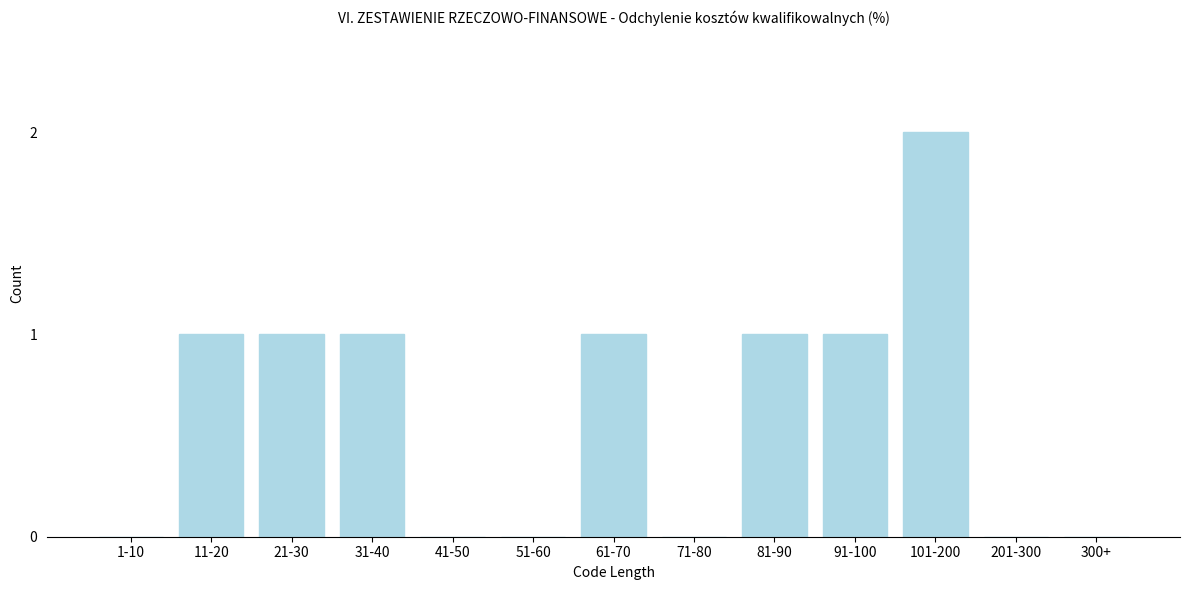

Reading left to right, transcribe all the data shown in this chart.

1-10=0	11-20=1	21-30=1	31-40=1	41-50=0	51-60=0	61-70=1	71-80=0	81-90=1	91-100=1	101-200=2	201-300=0	300+=0